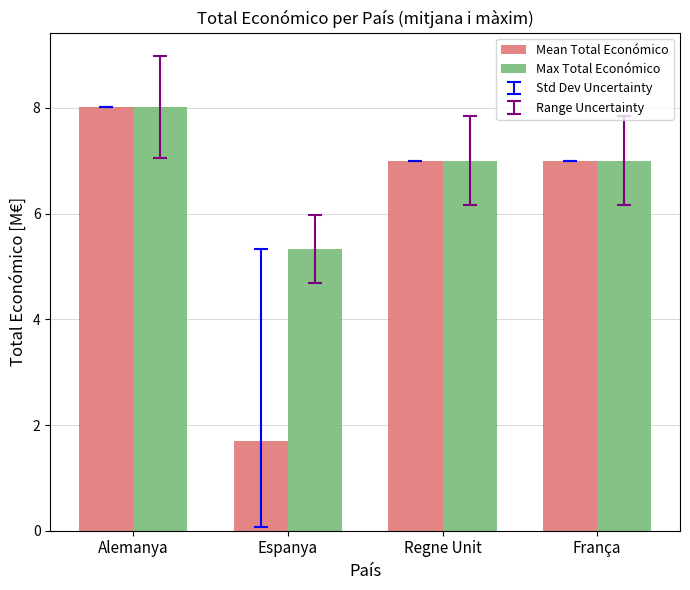

At Espanya, list the series in order from smallest to largest.

Mean Total Económico, Max Total Económico